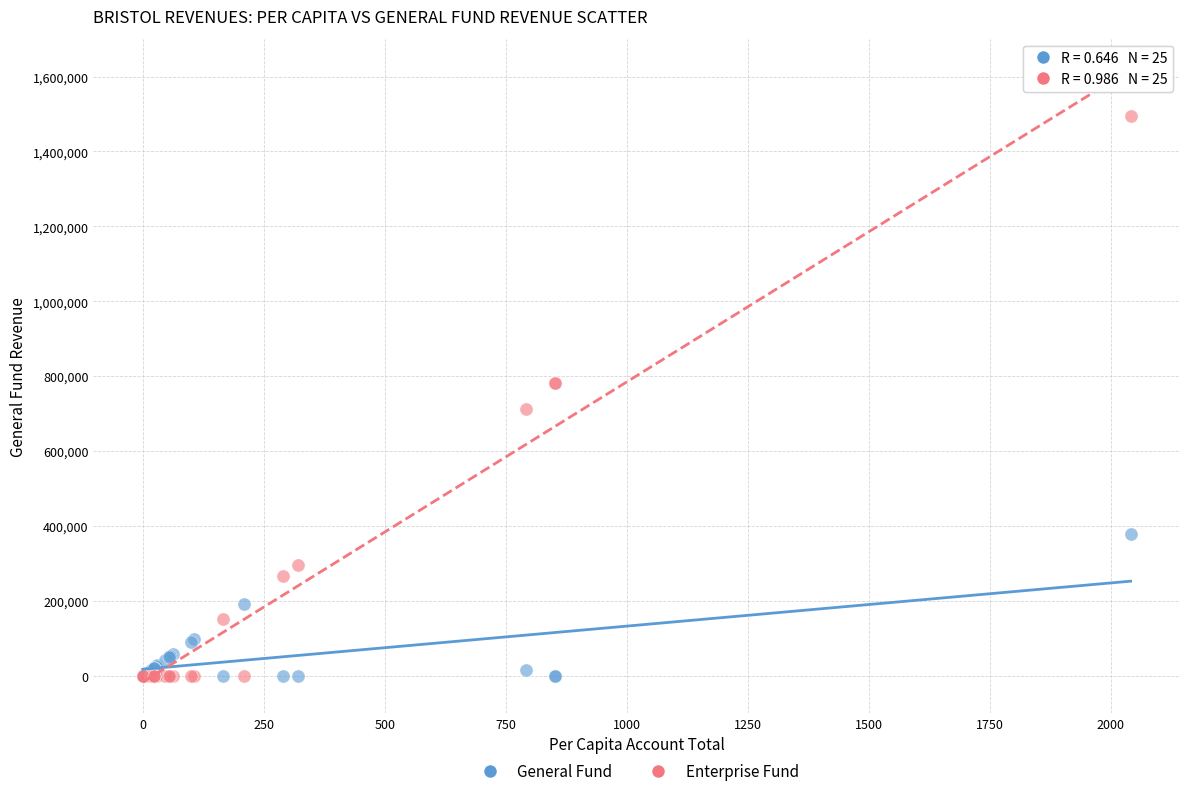

Which series reaches the maximum Y coordinate?

Enterprise Fund